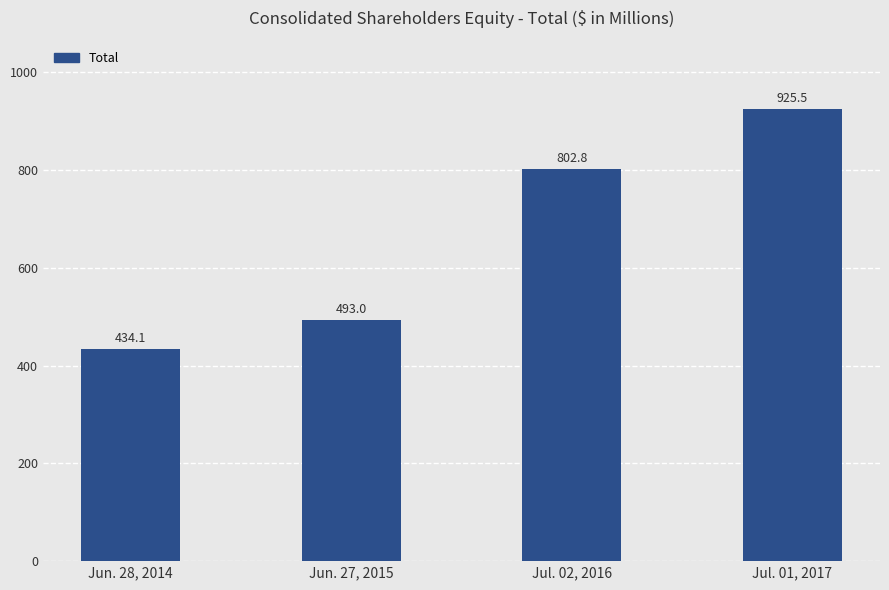

What is the difference between the maximum and minimum values?

491.4